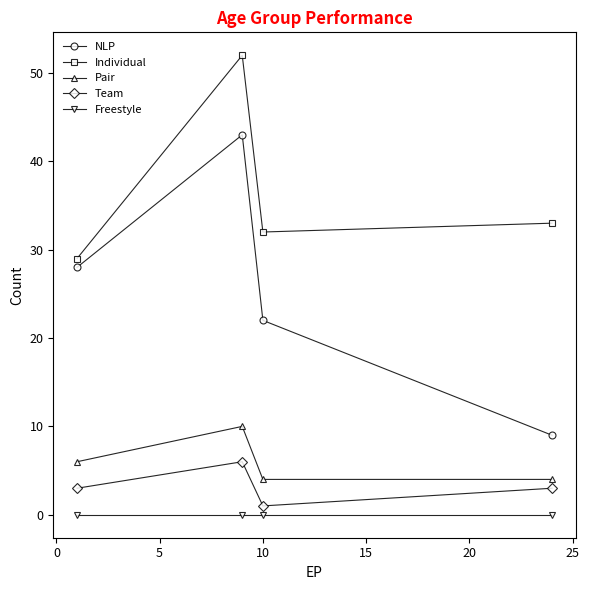

Which series has the largest total across all categories?

Individual